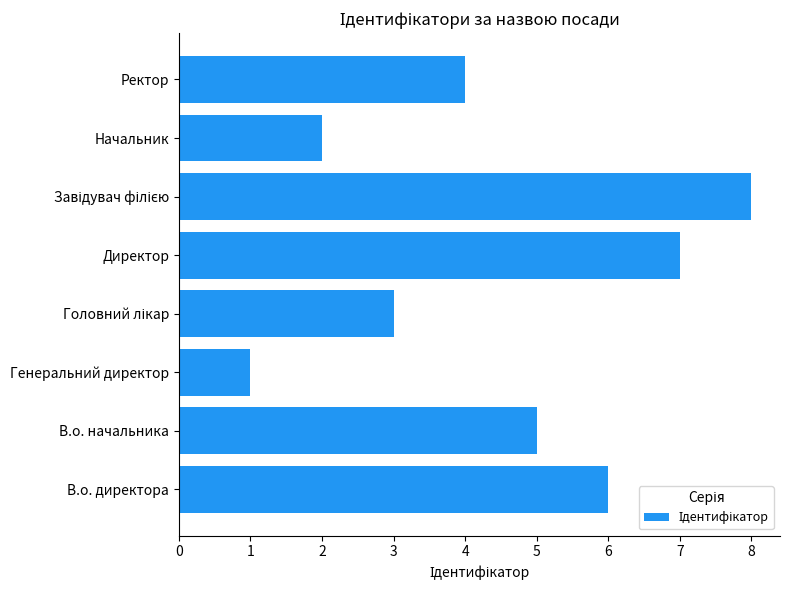

True or false: the data shows 7 at В.о. начальника.

False